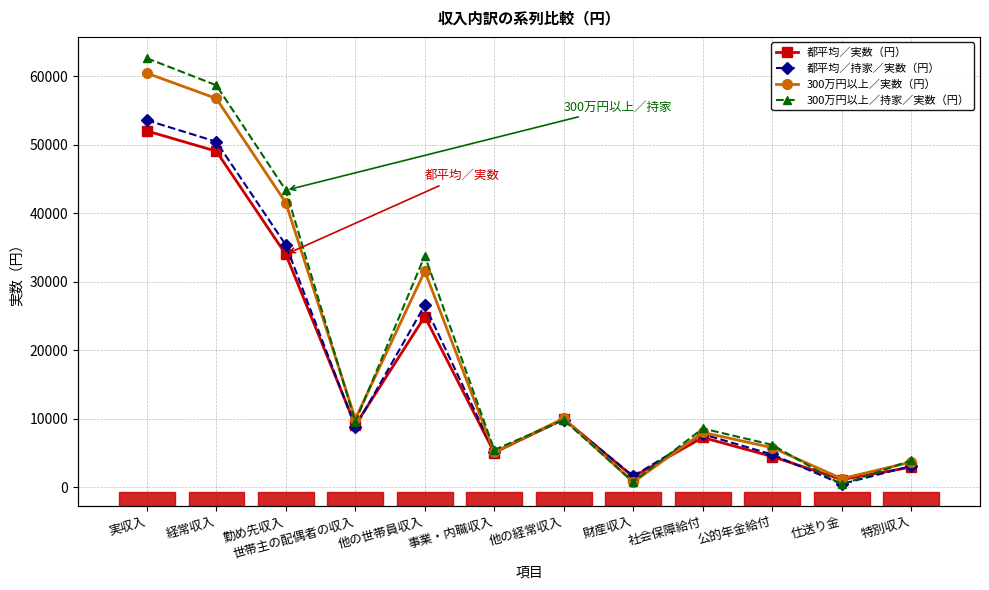

At which category does 都平均／持家／実数（円） reach its first local valley?

世帯主の配偶者の収入